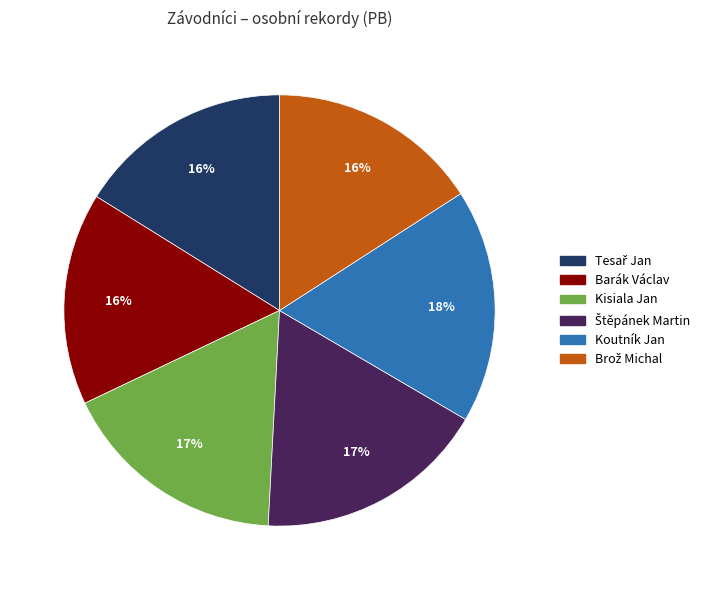

Is it true that Barák Václav is 7% of the pie?

False